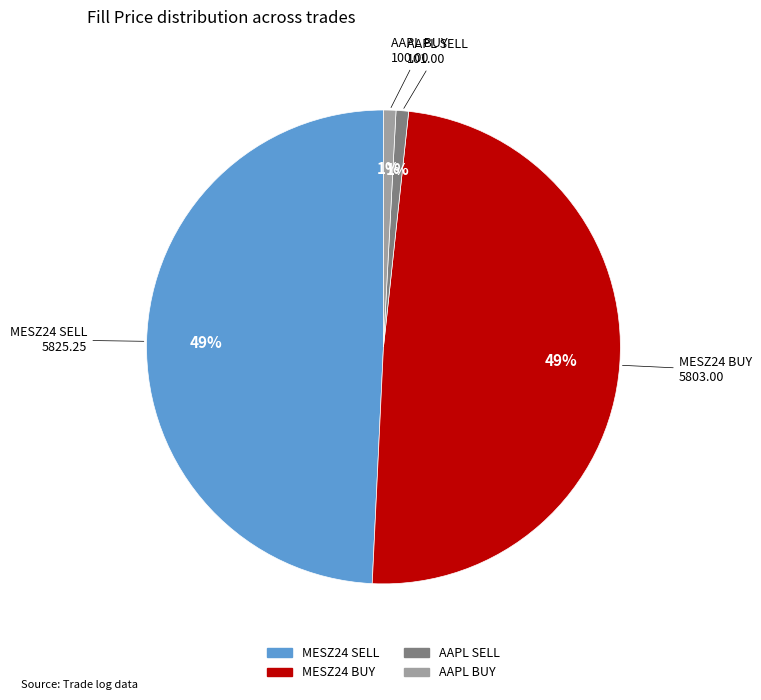

The MESZ24 BUY slice represents 49% of the pie. True or false?

True